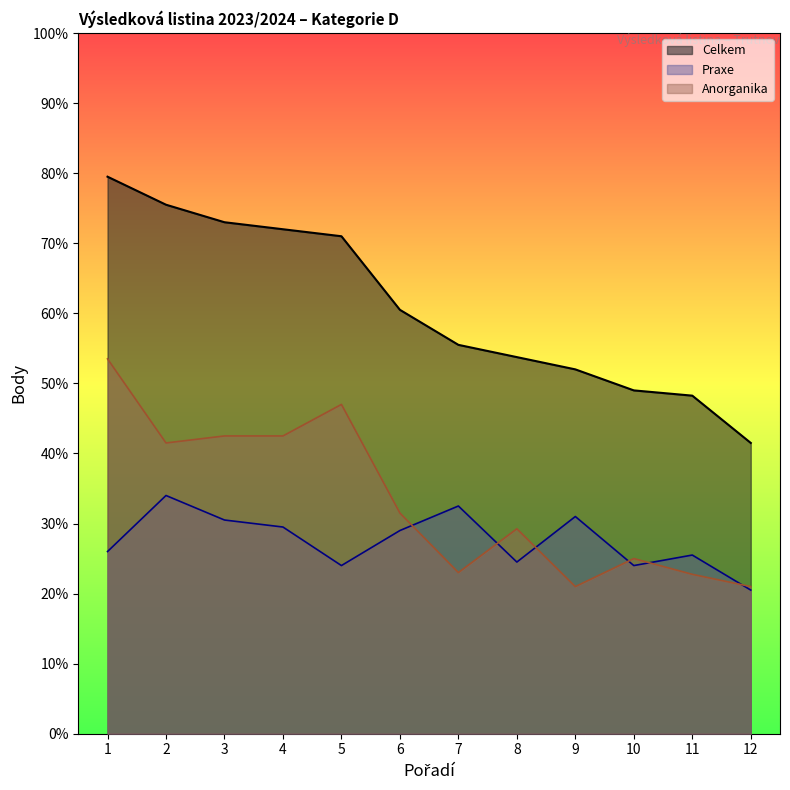

Rank the series at 5 from lowest to highest value.

Praxe, Anorganika, Celkem